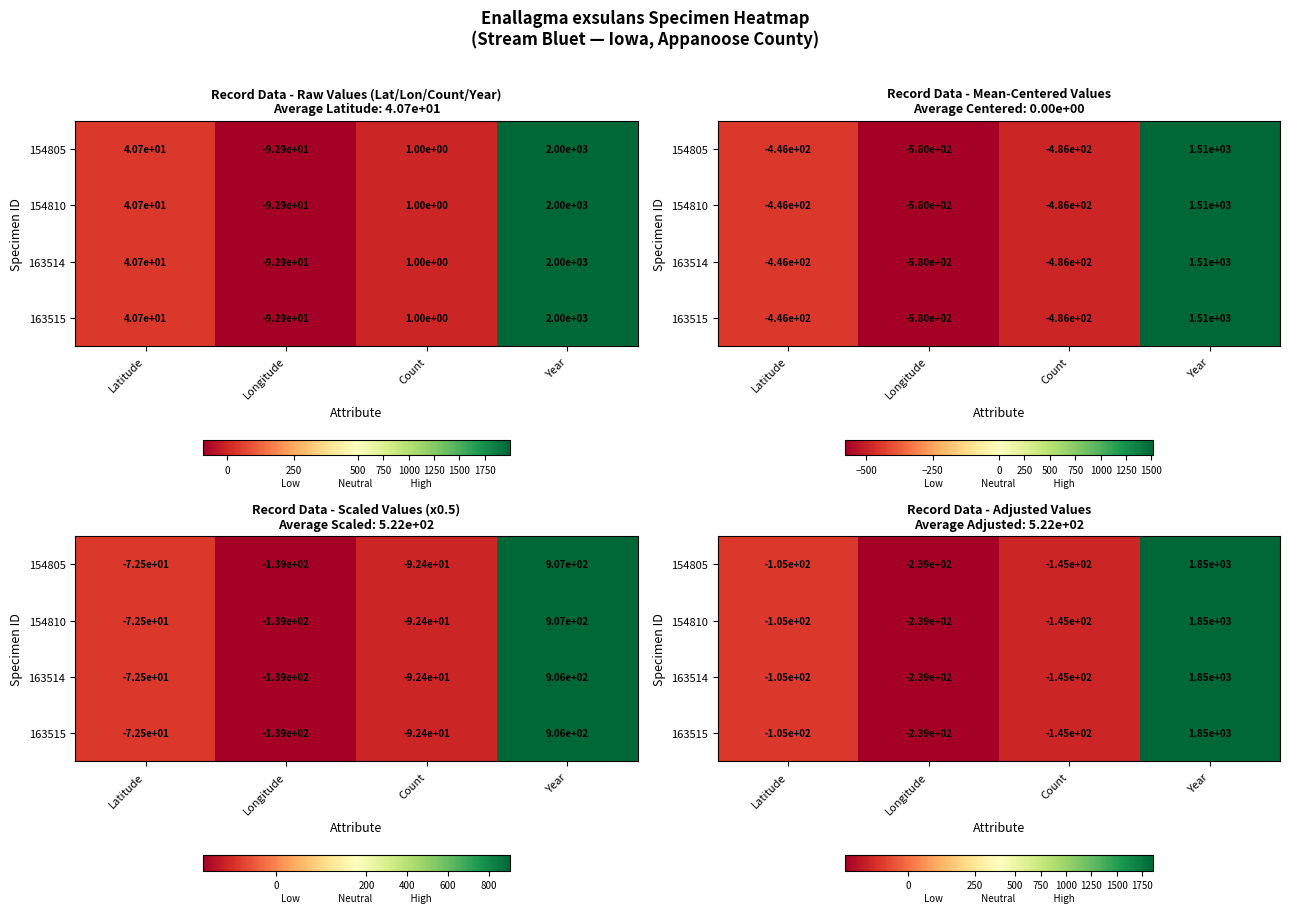

How many negative values does the 163514 series have?

3